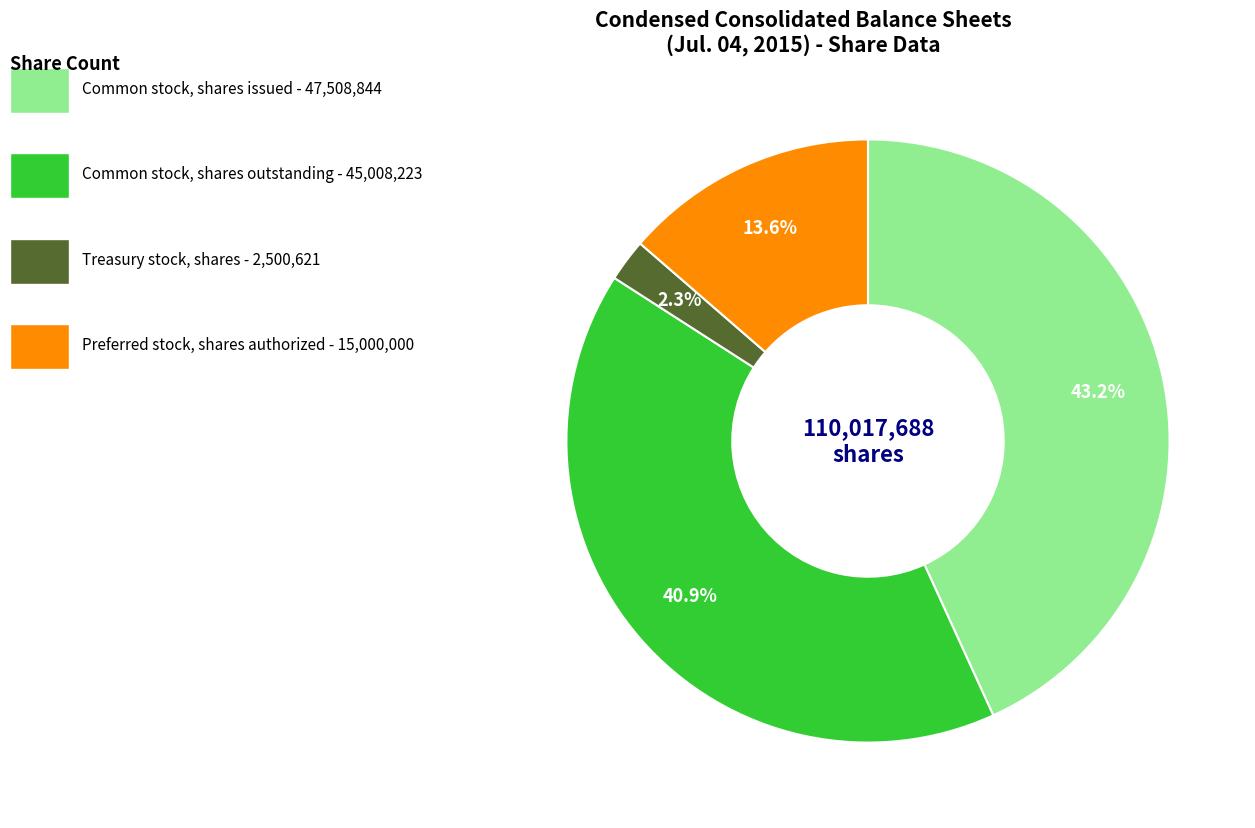

Is there any slice that represents more than half of the pie?

No